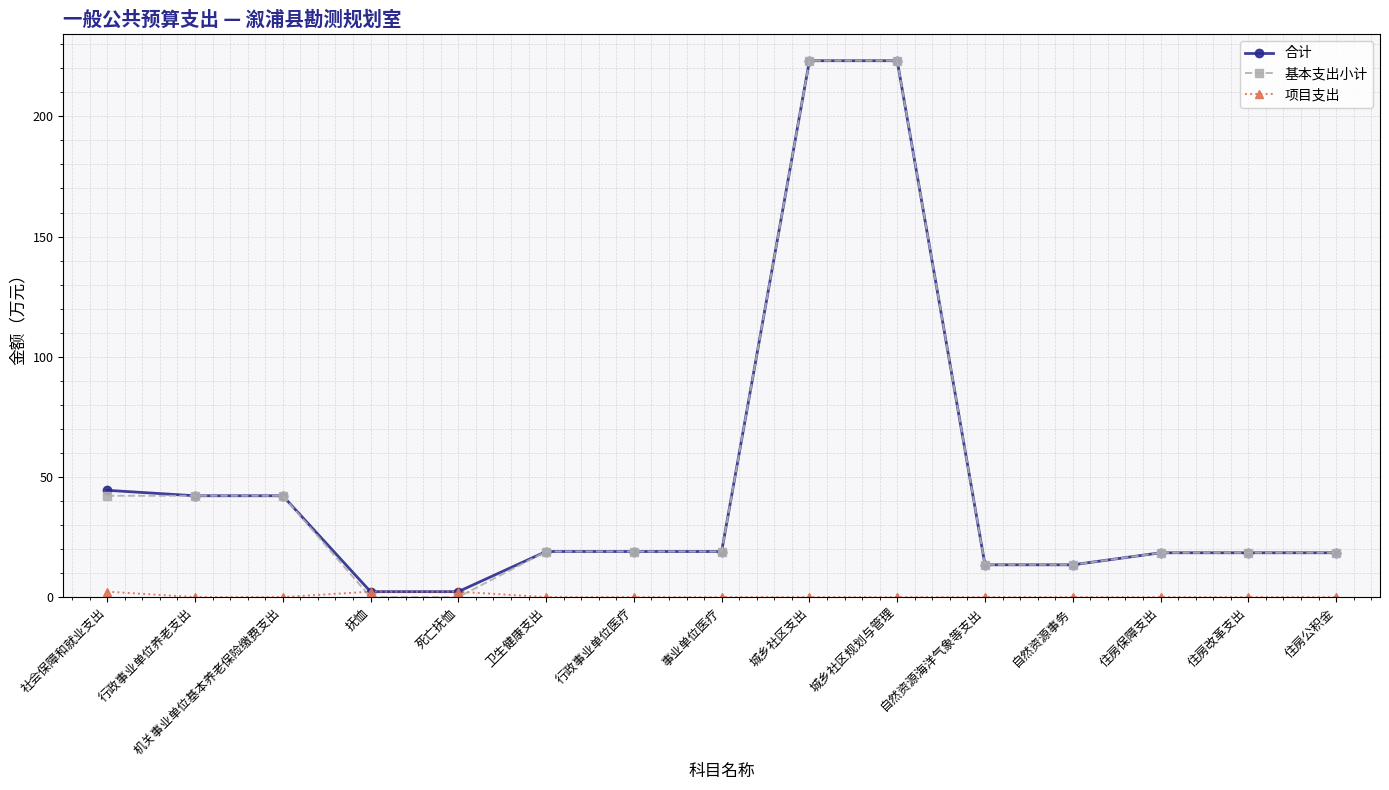

What is the greatest value displayed?

223.1